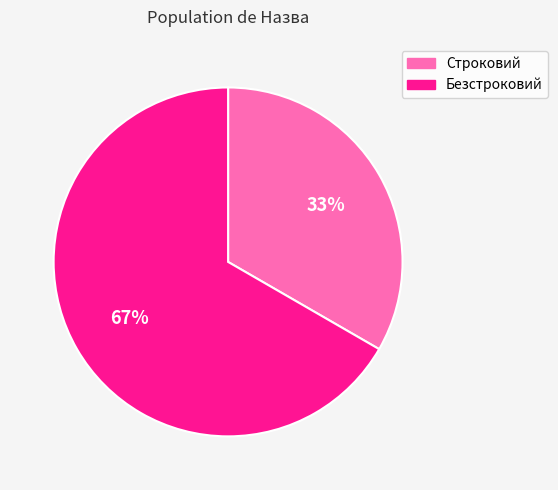

Which slice represents more than half of the pie?

Безстроковий